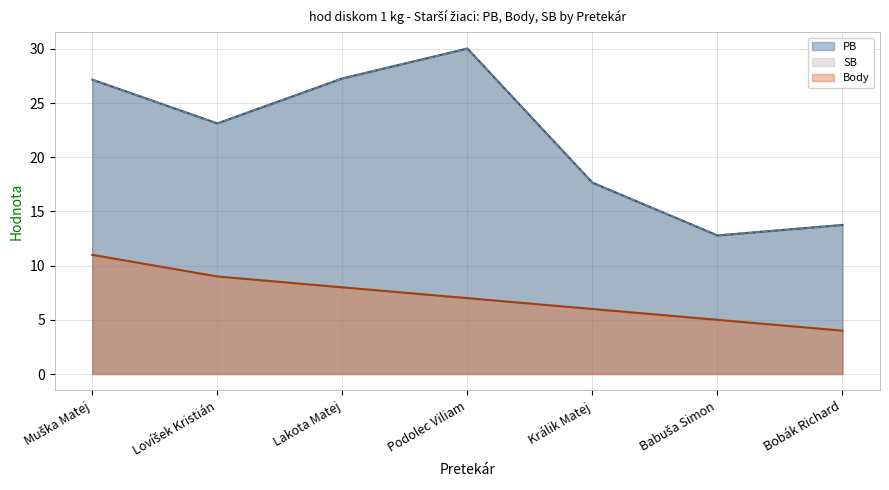

What is the label of the 1st point from the left?

Muška Matej